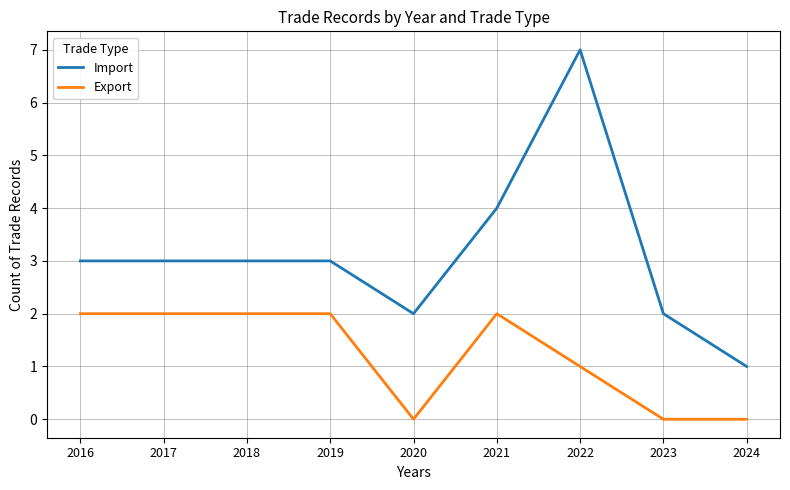

How many values in the Export series are below 2?

4